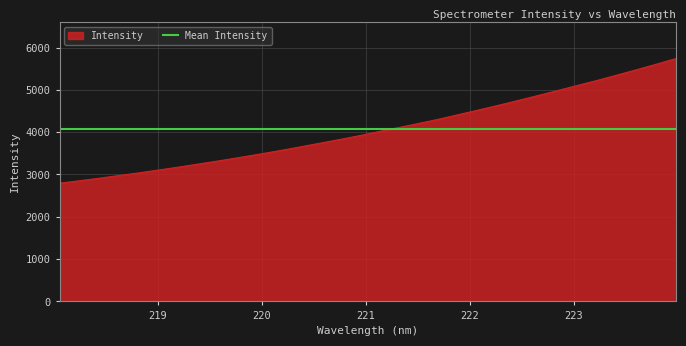

What is the highest value of the Intensity series?

5740.6